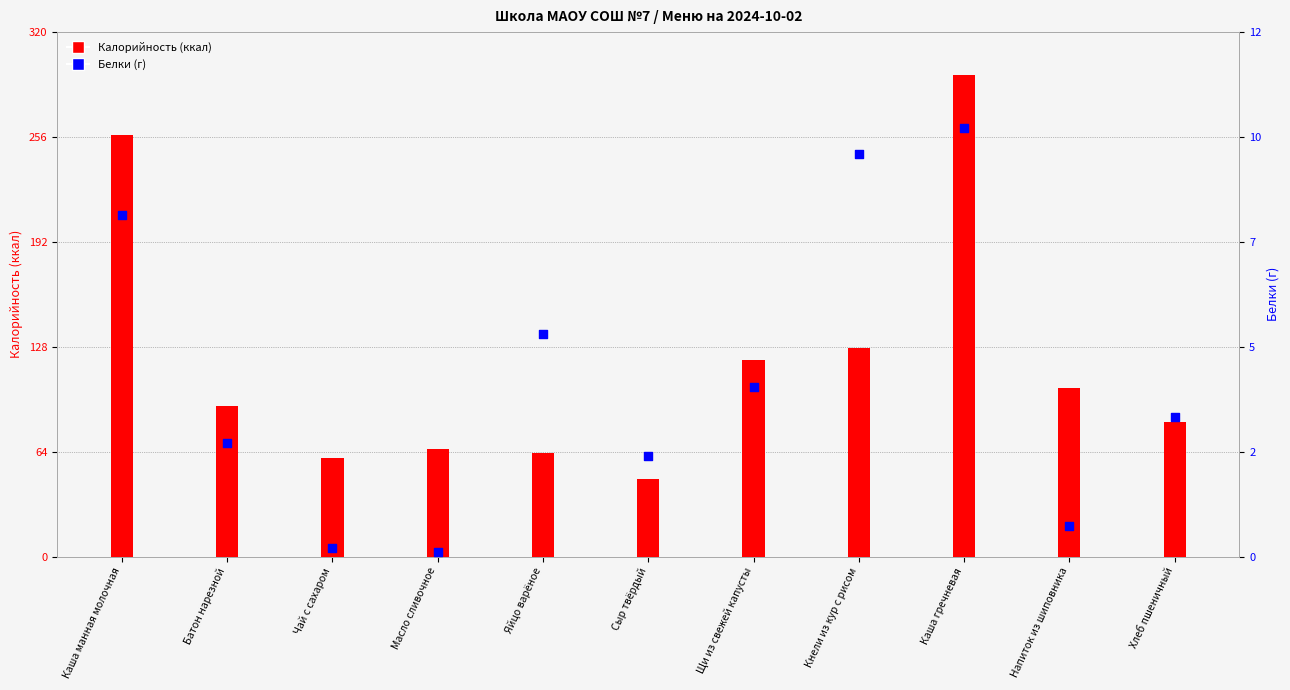

Is the value of Белки at Каша манная молочная greater than the value of Калорийность at Хлеб пшеничный?

No